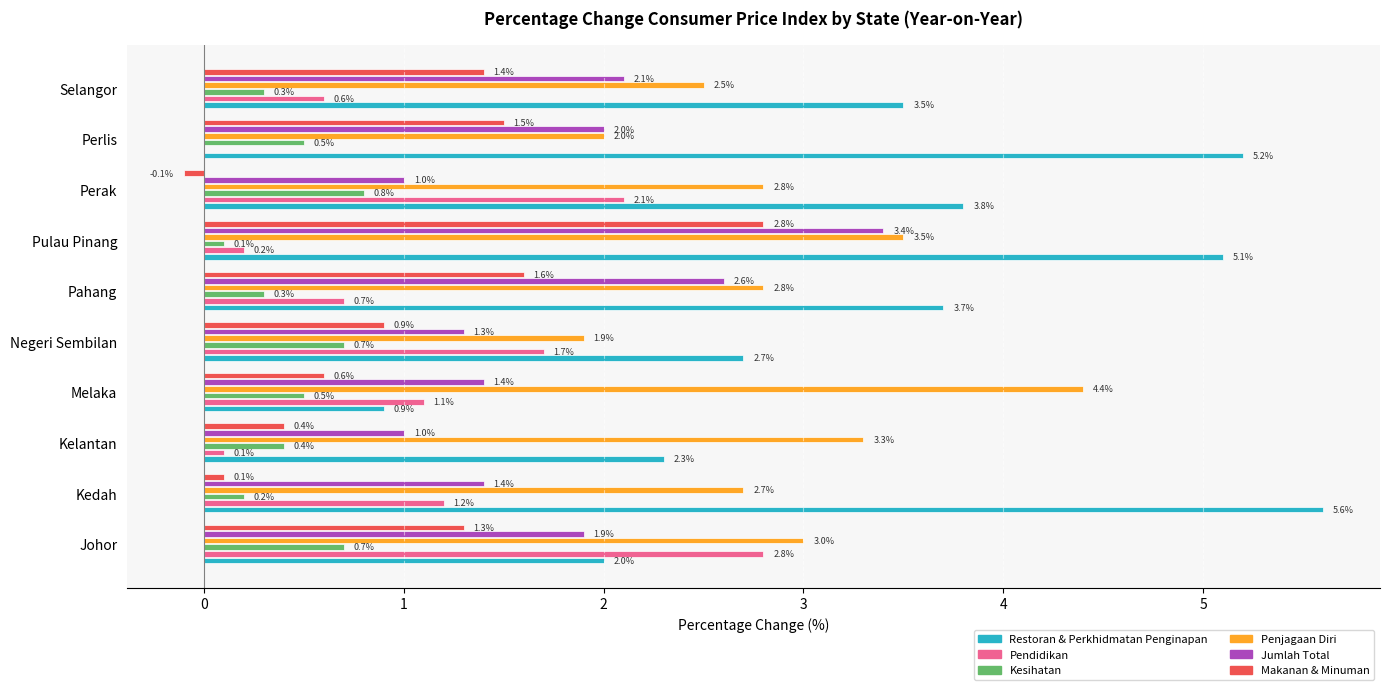

What is the highest value of the Restoran & Perkhidmatan Penginapan series?

5.6